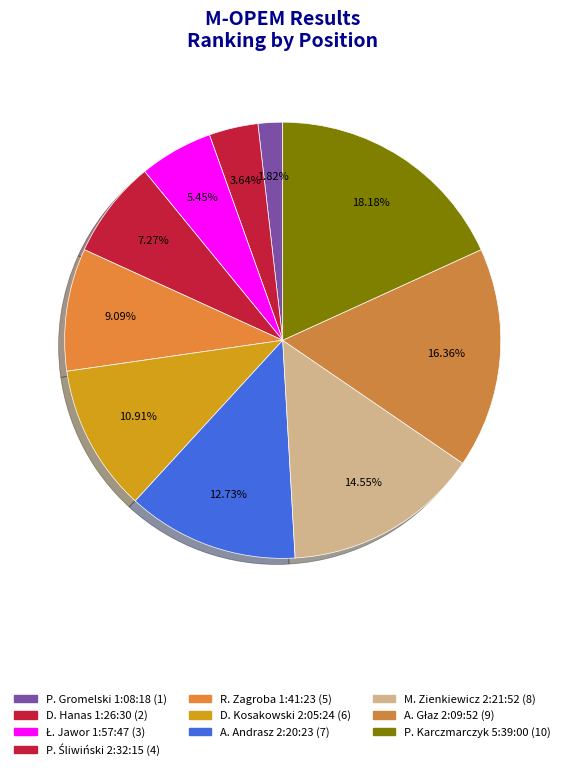

How many slices are in this pie chart?

10